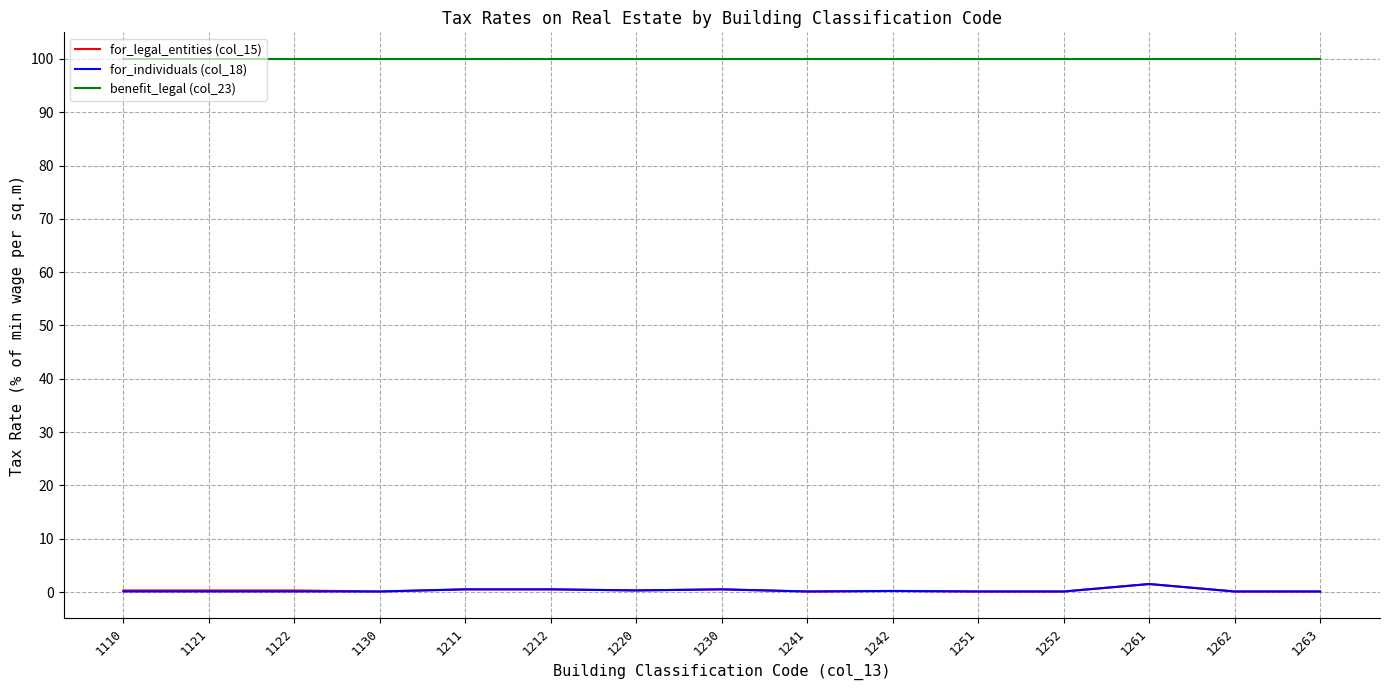

True or false: benefit_legal (col_23) and for_individuals (col_18) intersect in this chart.

False